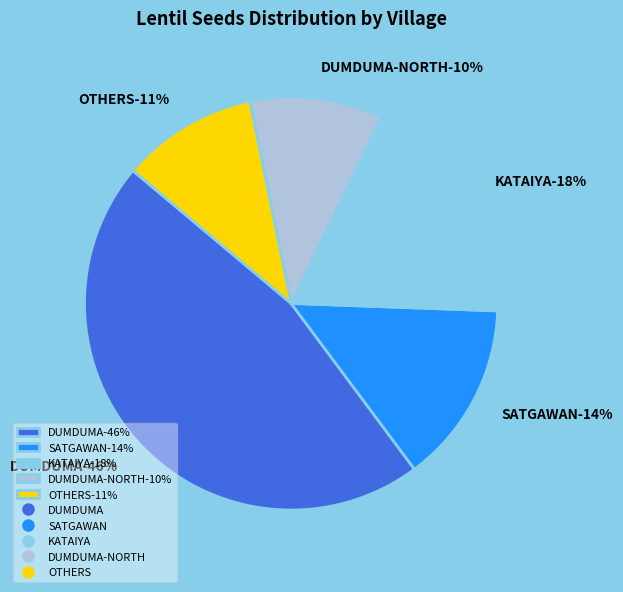

True or false: DUMDUMA-2 accounts for 1% of the total.

False